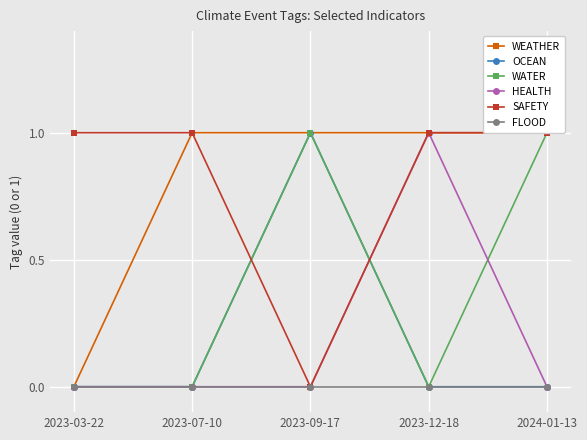

Reading left to right, extract all data points from this chart.

WEATHER: 0	1	1	1	1
OCEAN: 0	0	1	0	0
WATER: 0	0	1	0	1
HEALTH: 0	0	0	1	0
SAFETY: 1	1	0	1	1
FLOOD: 0	0	0	0	0